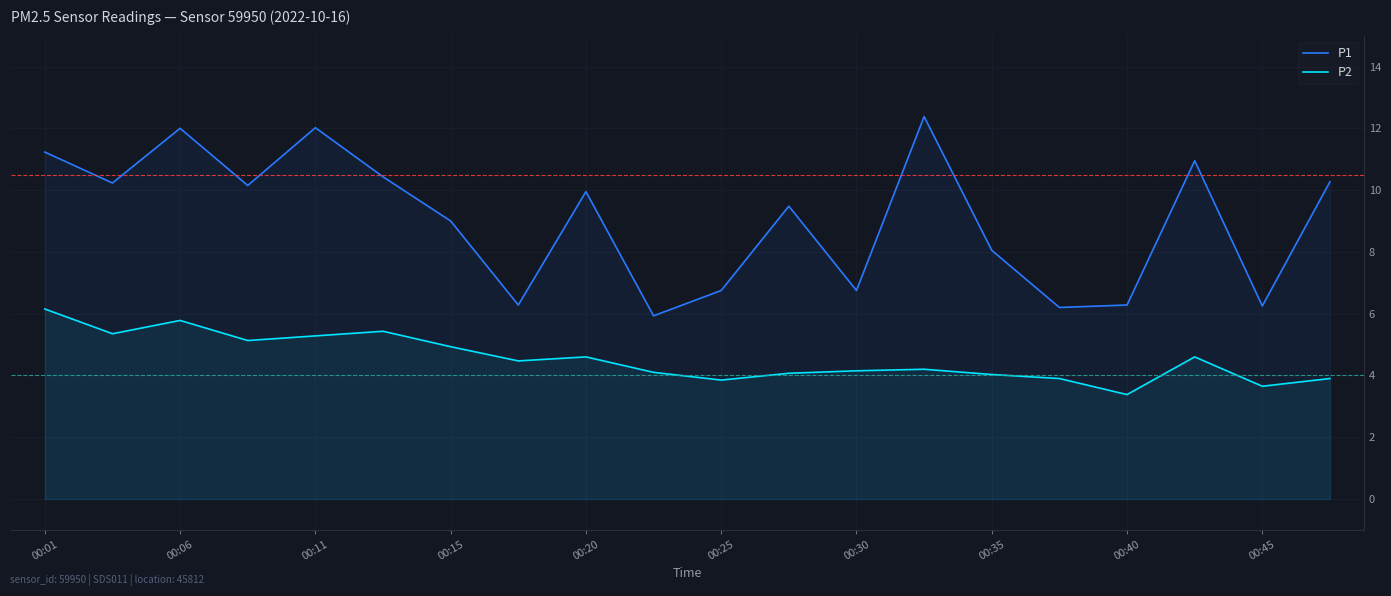

True or false: P2 and P1 intersect in this chart.

False